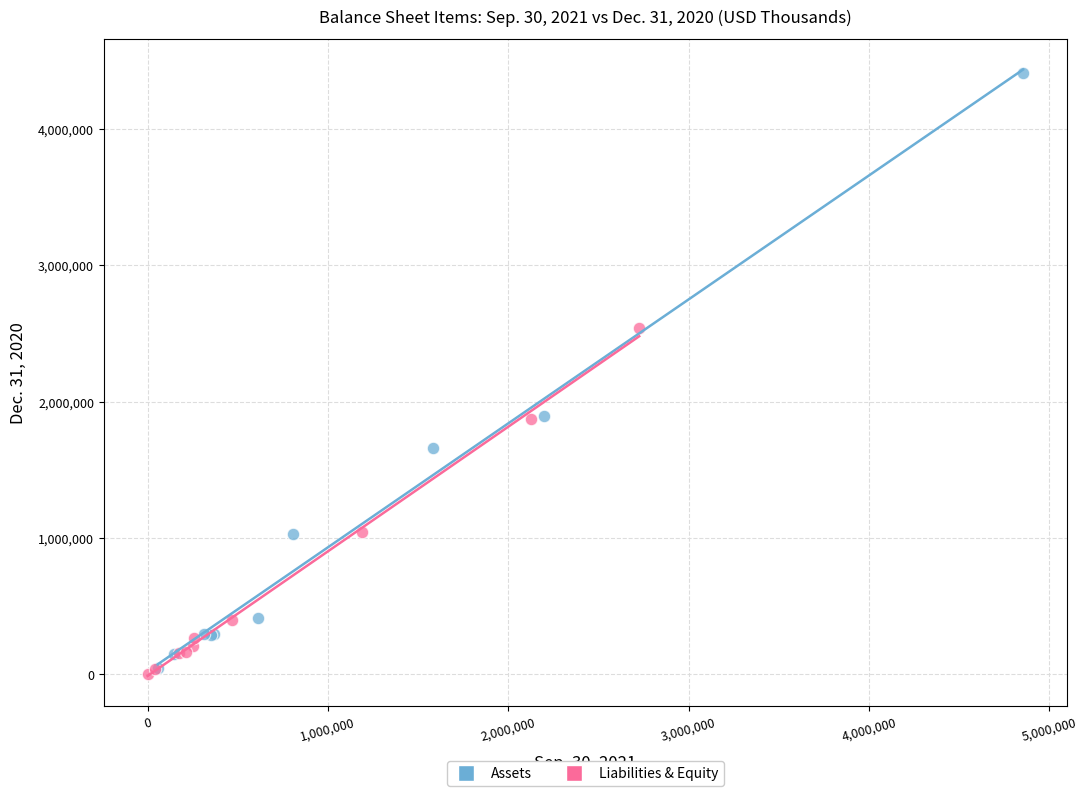

What are all the series names shown in the legend?

Assets, Liabilities & Equity